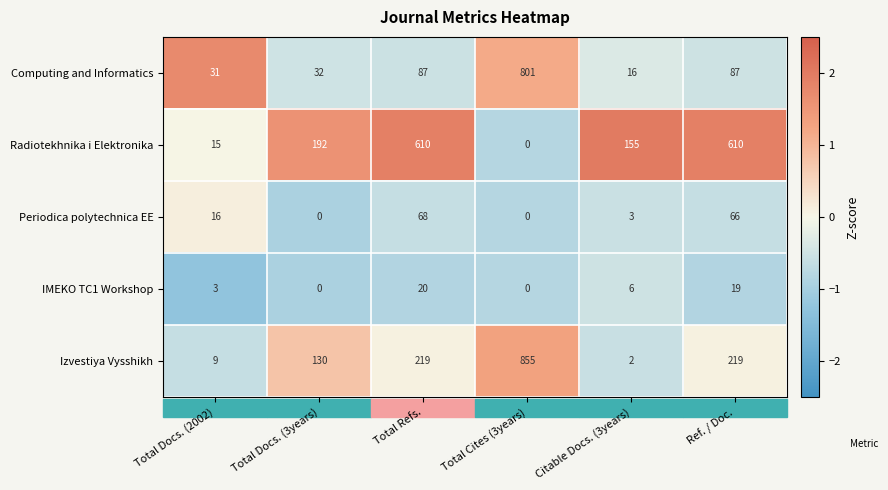

At which category is the sum across all series the highest?

Total Cites (3years)